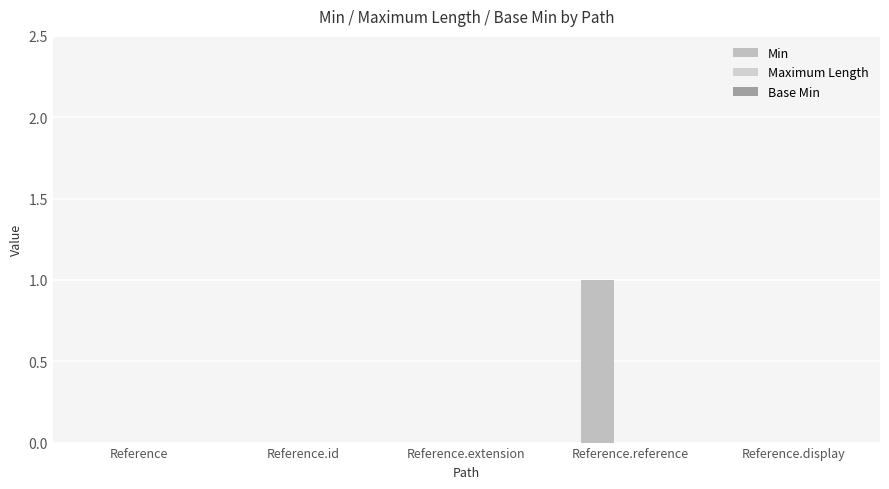

Are the bars horizontal?

No